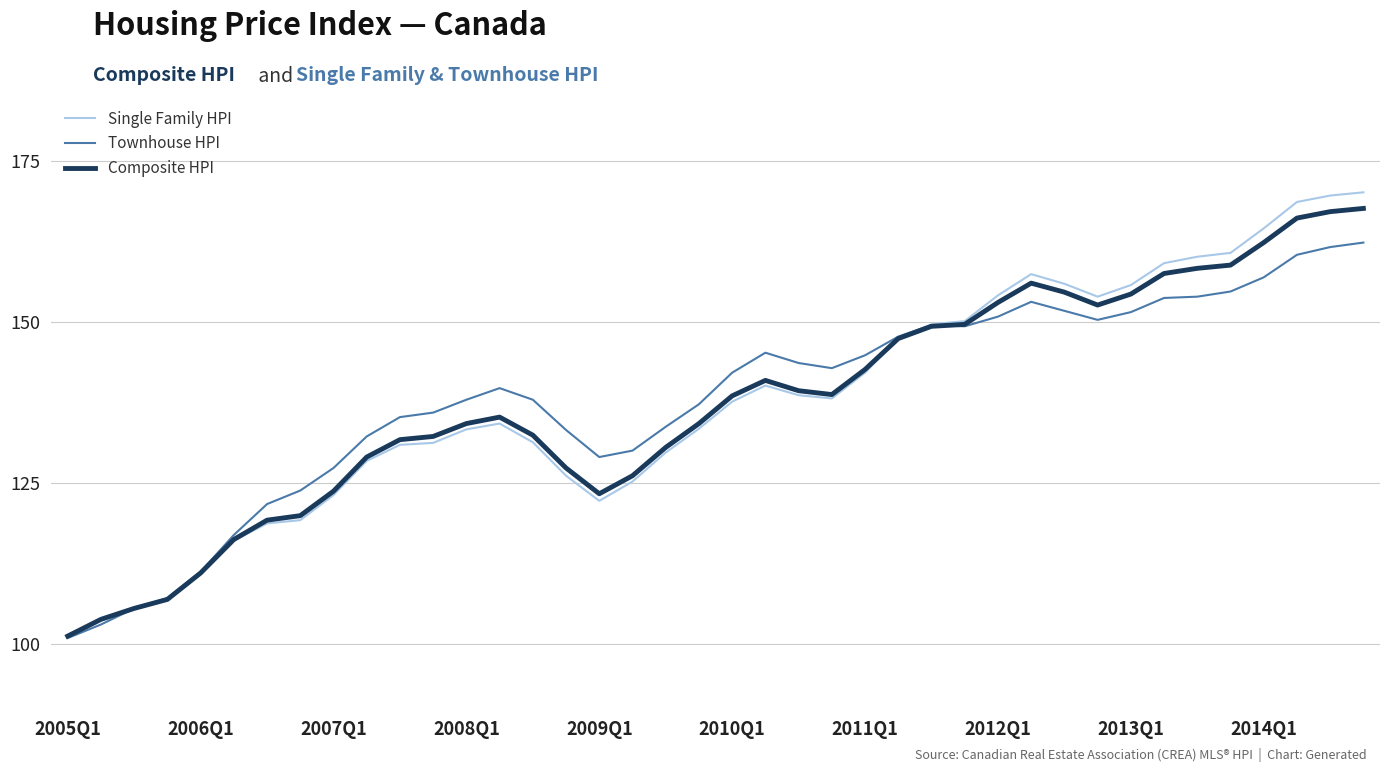

How many series are shown in this chart?

3